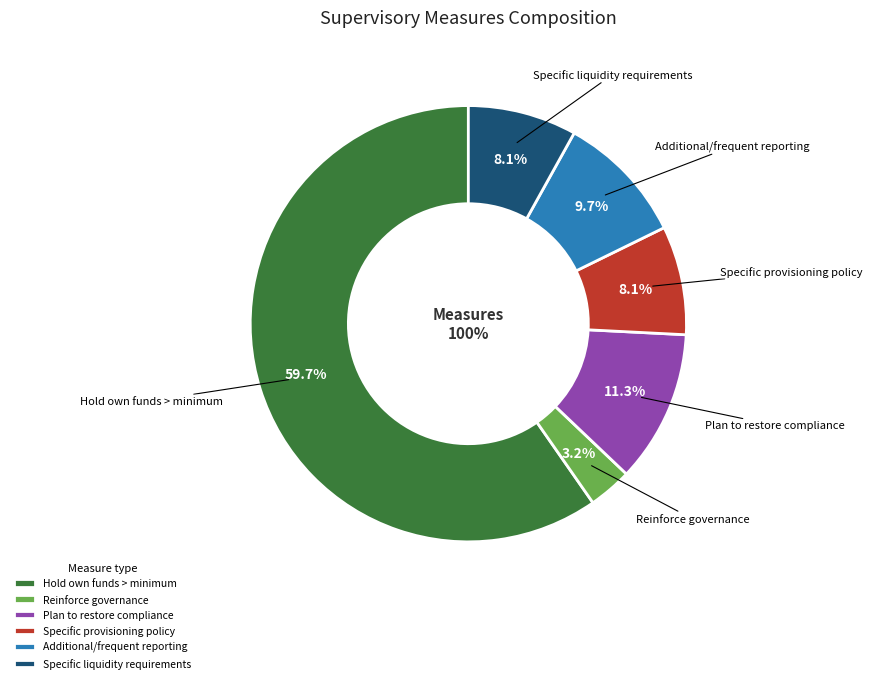

How many slices are in this pie chart?

6